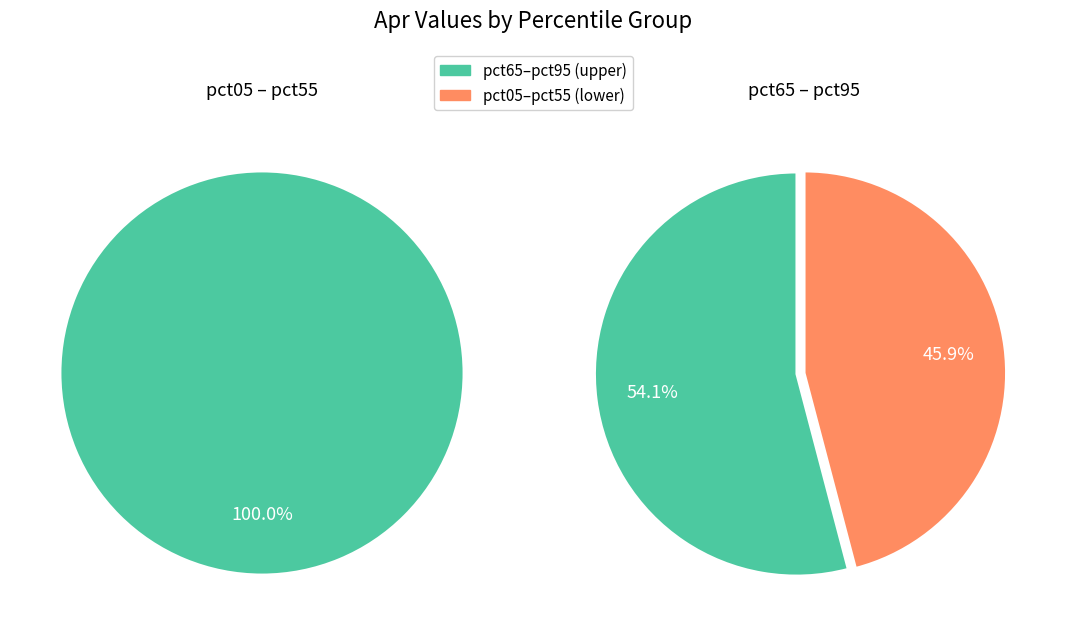

Which slice is the smallest?

pct05